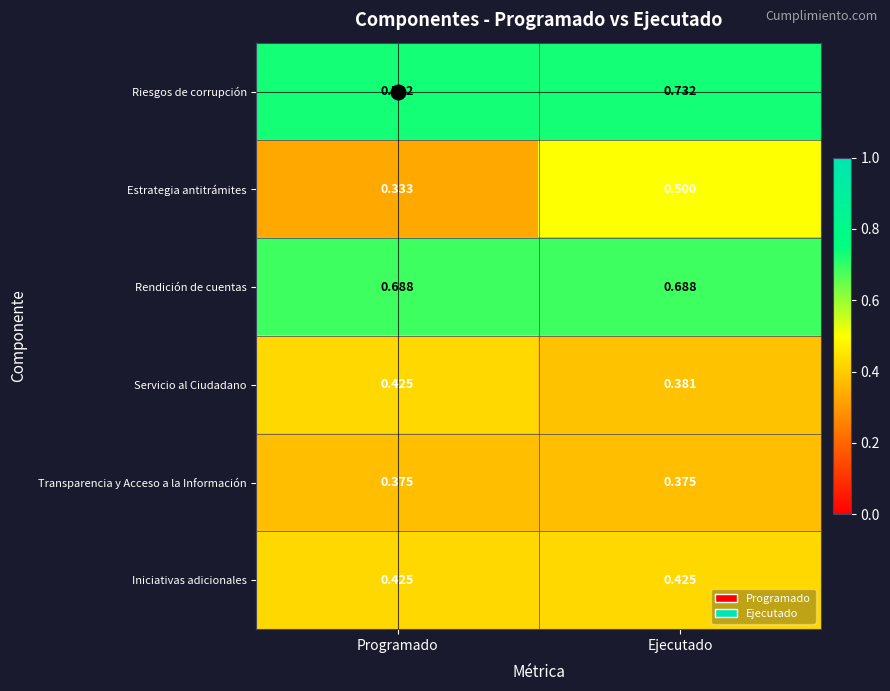

Which series changed the most between Programado and Ejecutado?

Estrategia antitrámites